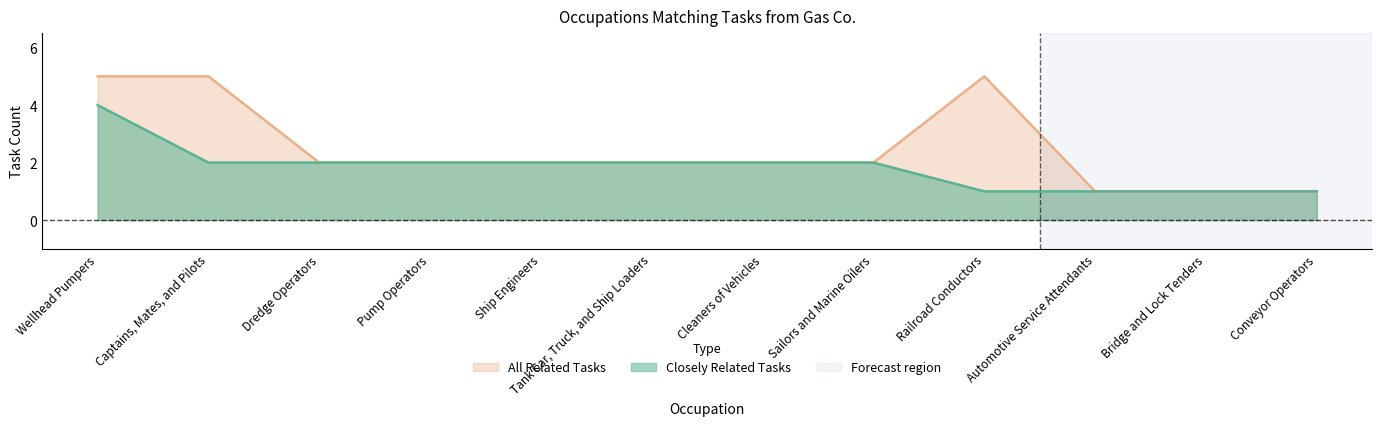

What position from the right is Automotive Service Attendants?

3